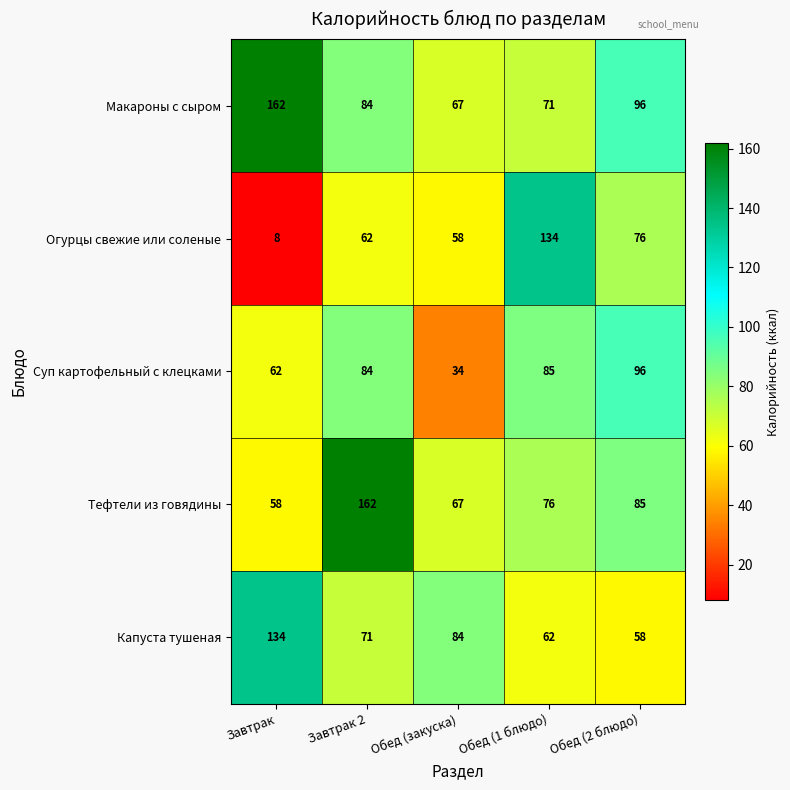

What is the sum of all Суп картофельный с клецками values?

361